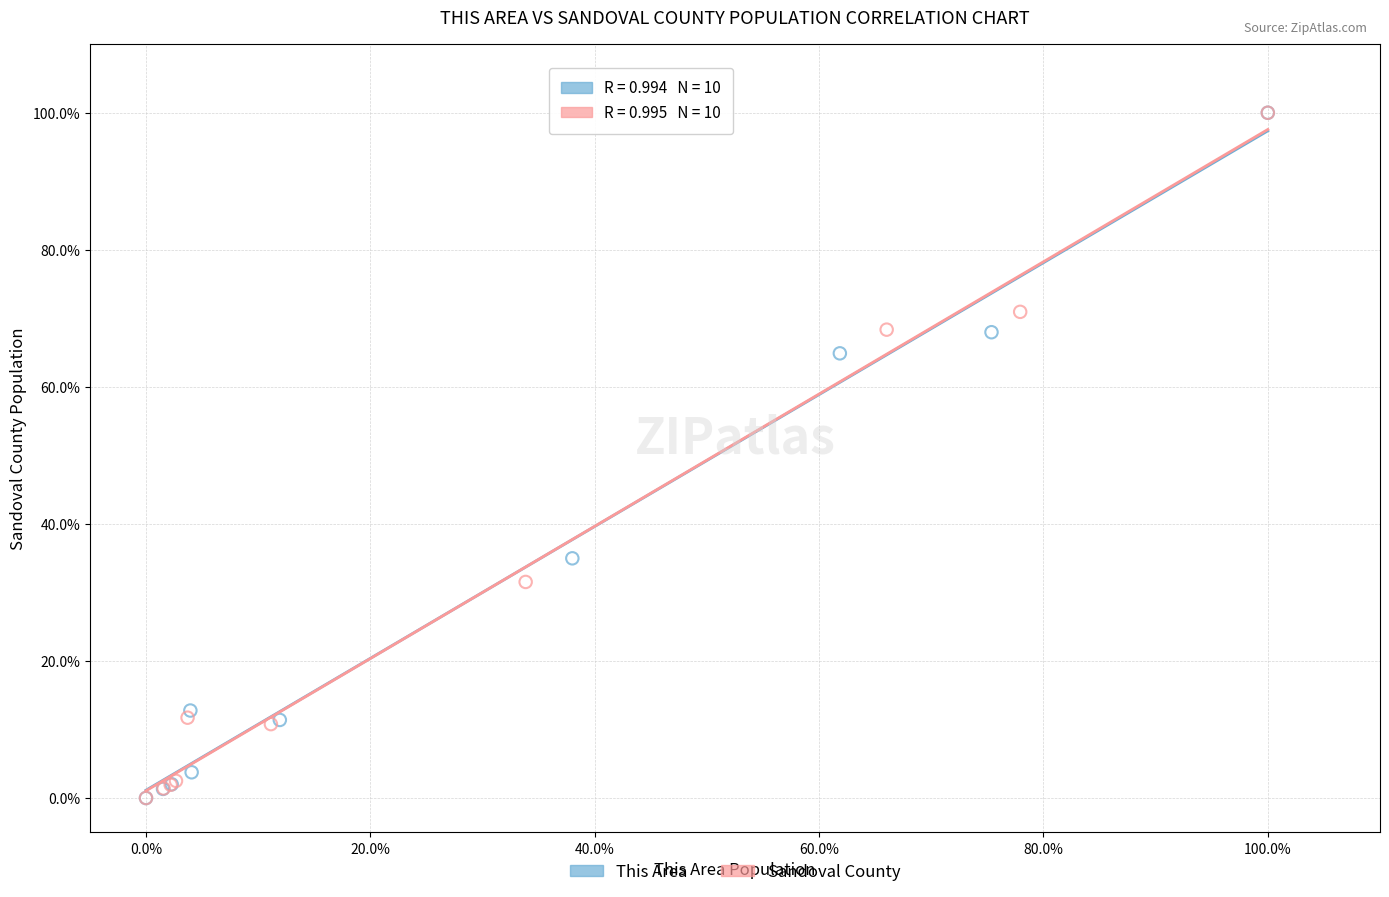

What are all the series names shown in the legend?

This Area, Sandoval County